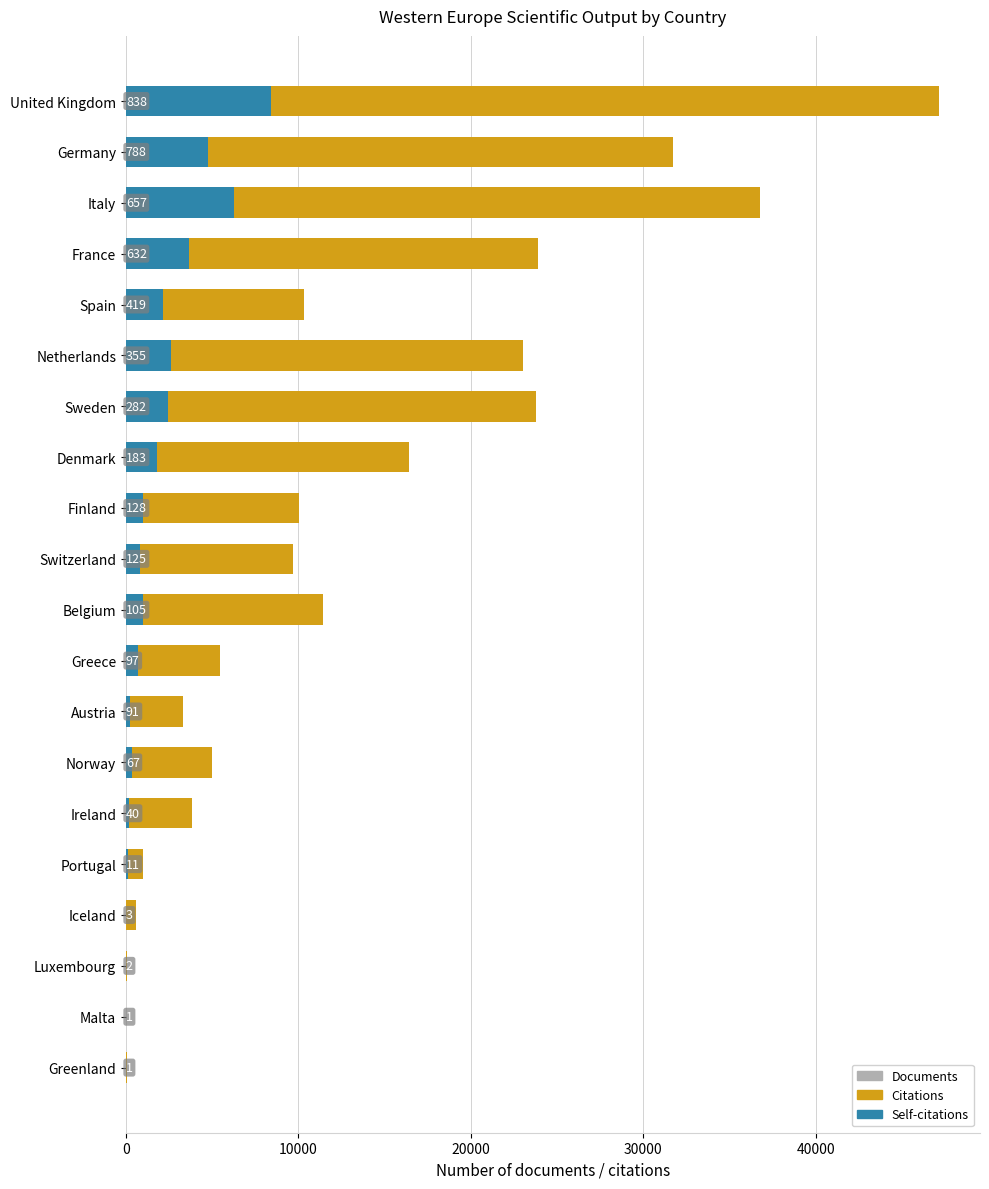

Which series has the widest spread of values?

Citations (>100 per doc)